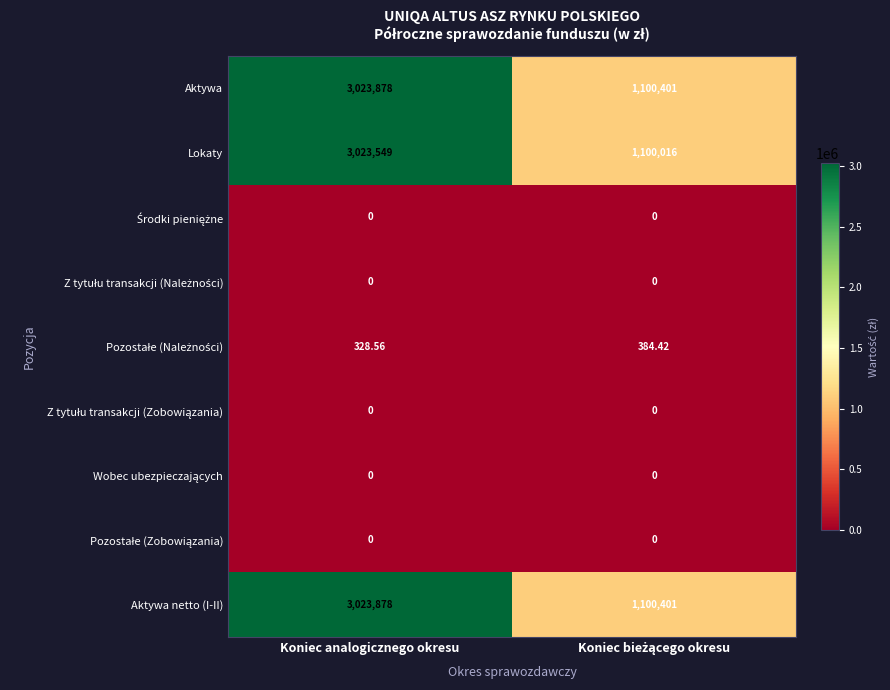

At which category is the sum across all series the highest?

Koniec analogicznego okresu